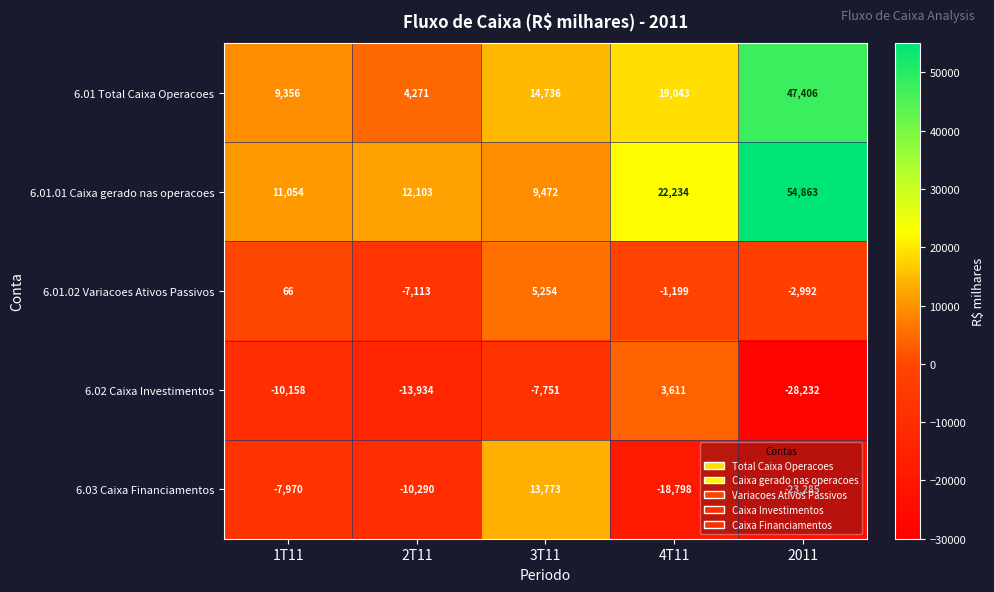

What is the total value across all series at 3T11?

35484